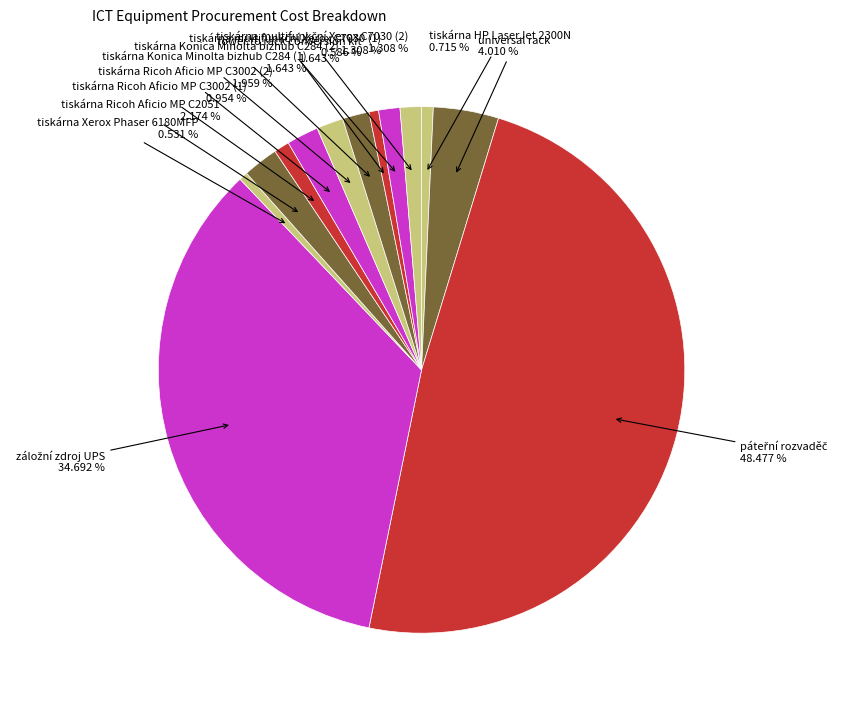

How many segments does this pie chart have?

13